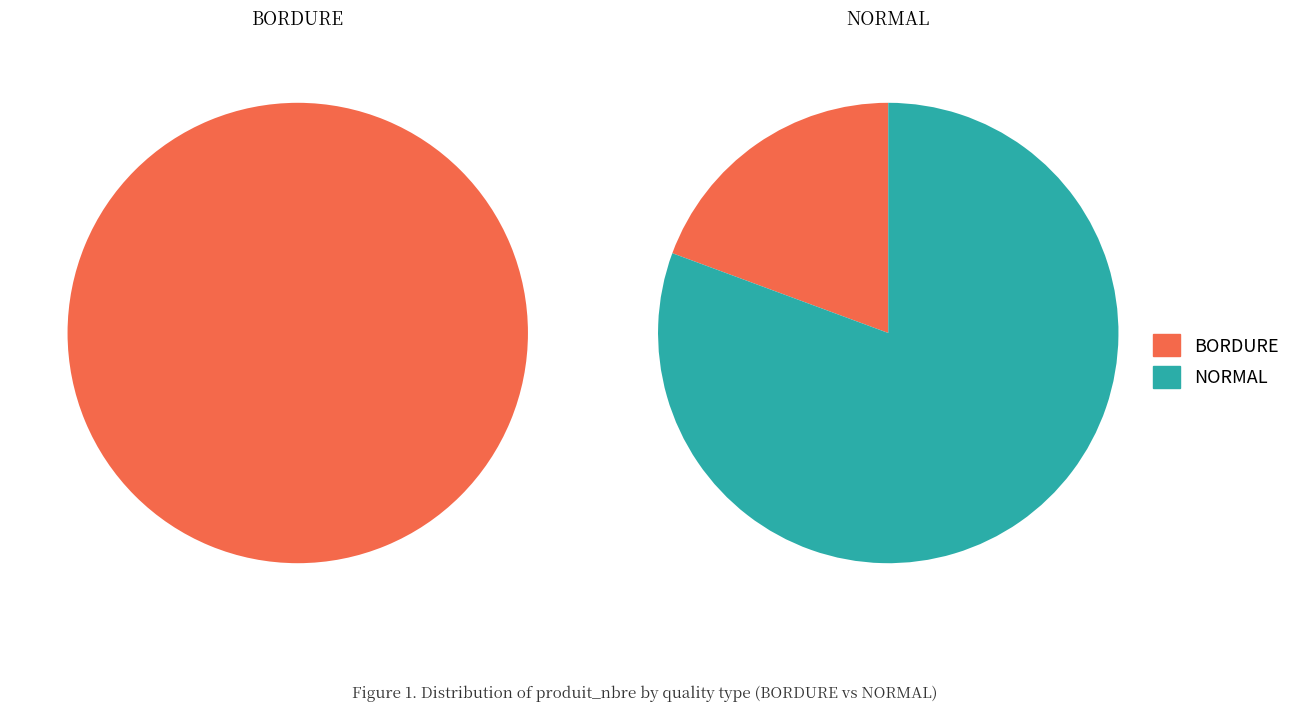

Is it true that 8 is 11% of the pie?

False